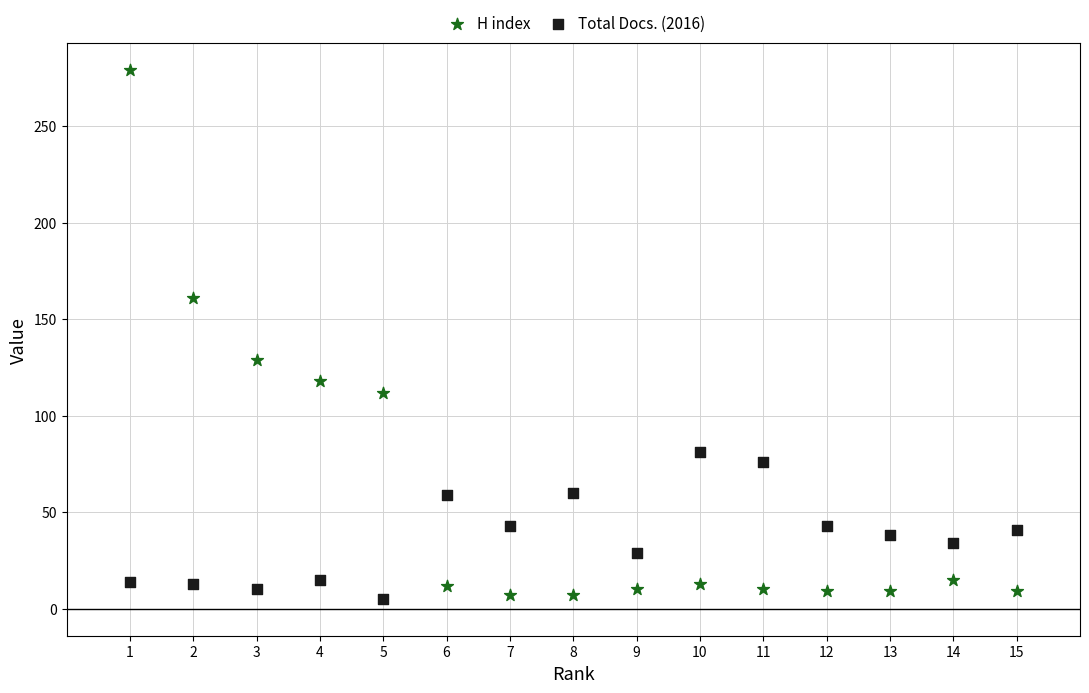

What are all the series names shown in the legend?

H index, Total Docs. (2016)